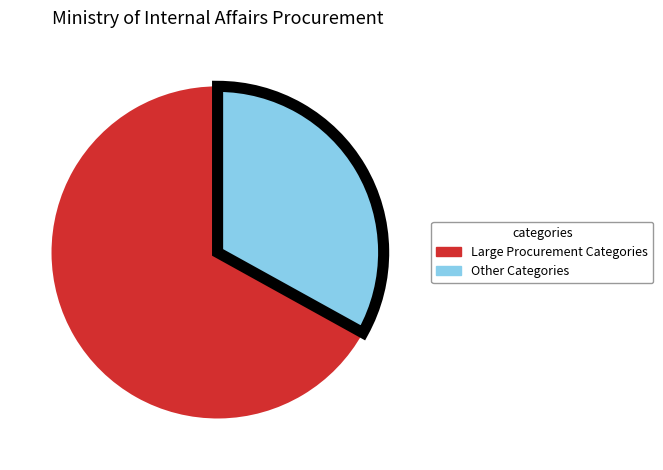

What is the largest slice in the pie chart?

Large Procurement Categories